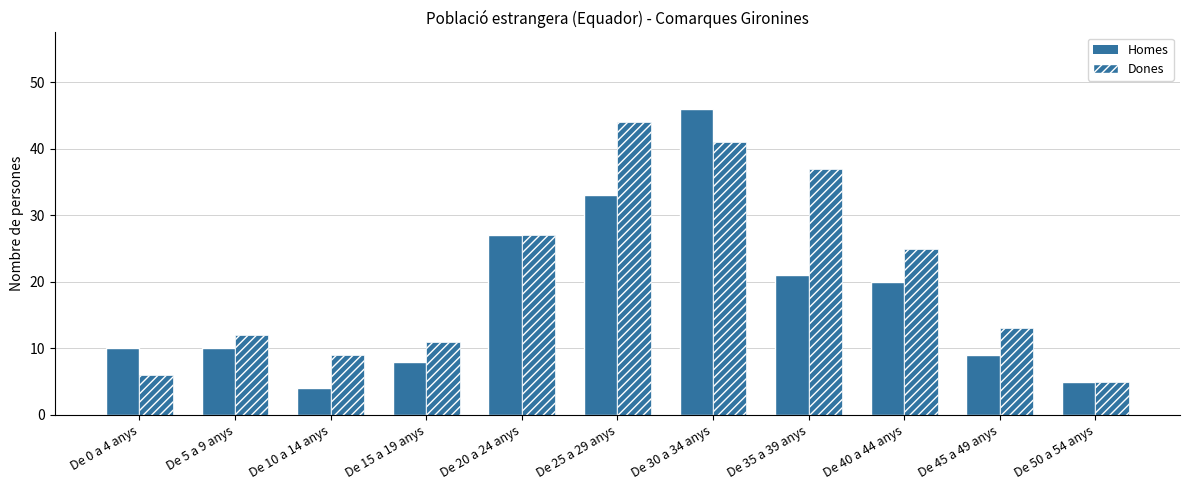

Reading left to right, extract all data points from this chart.

Homes: 10	10	4	8	27	33	46	21	20	9	5
Dones: 6	12	9	11	27	44	41	37	25	13	5